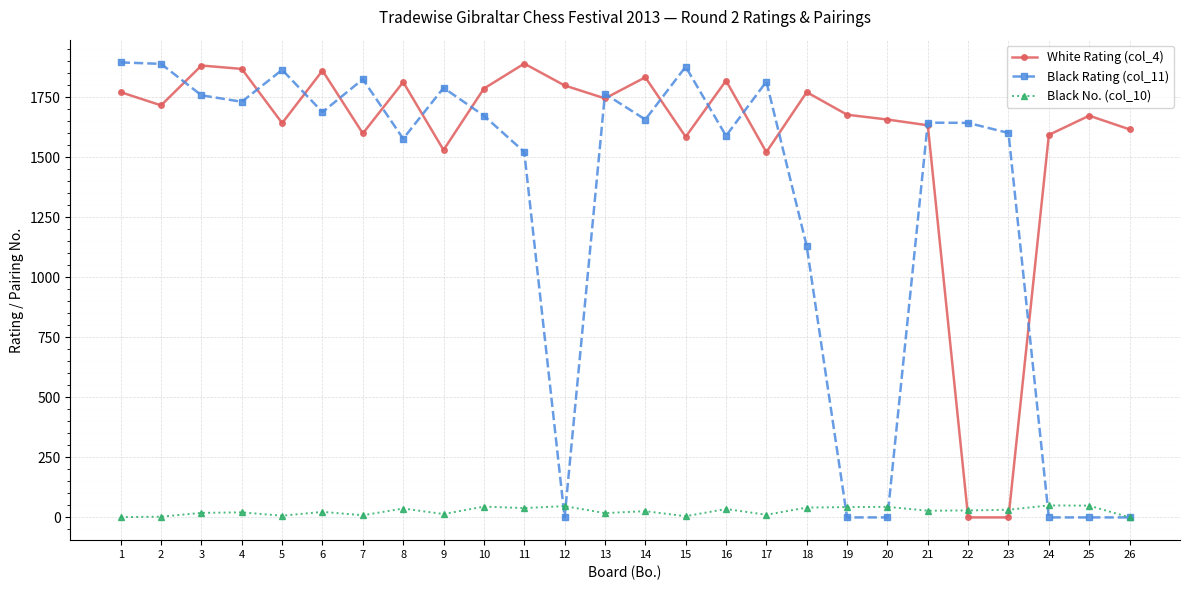

True or false: White Rating (col_4) has a value of 1772 at 18.

True